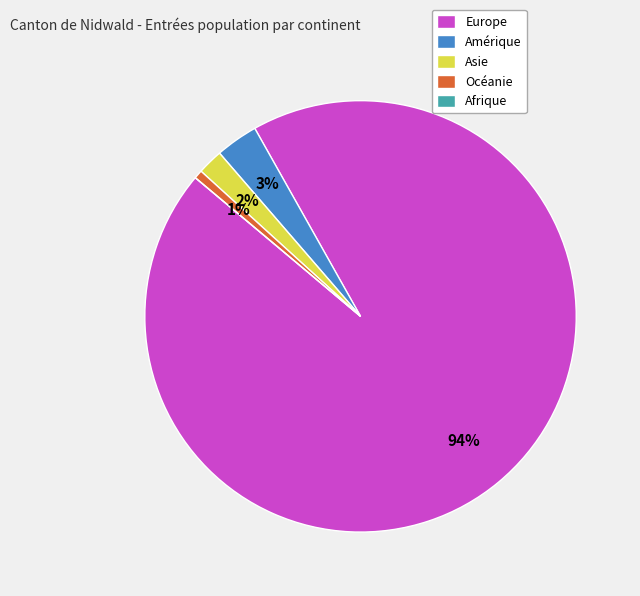

Does Europe represent more than half of the total?

Yes